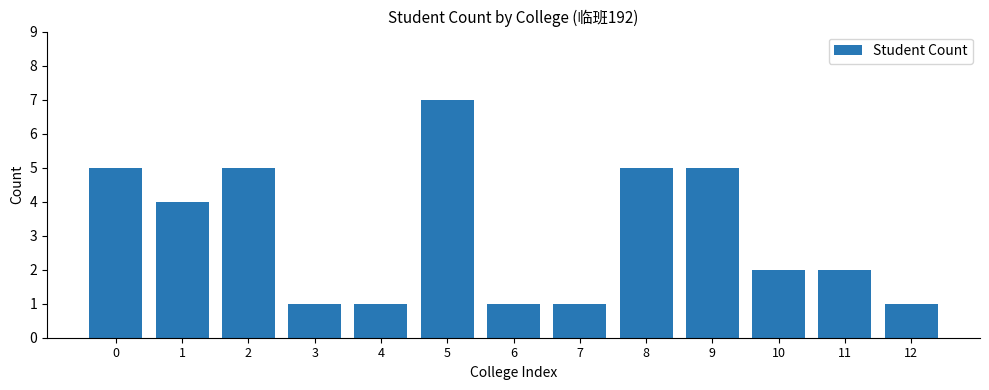

What is the ratio of the value at 5 to the value at 0?

1.4